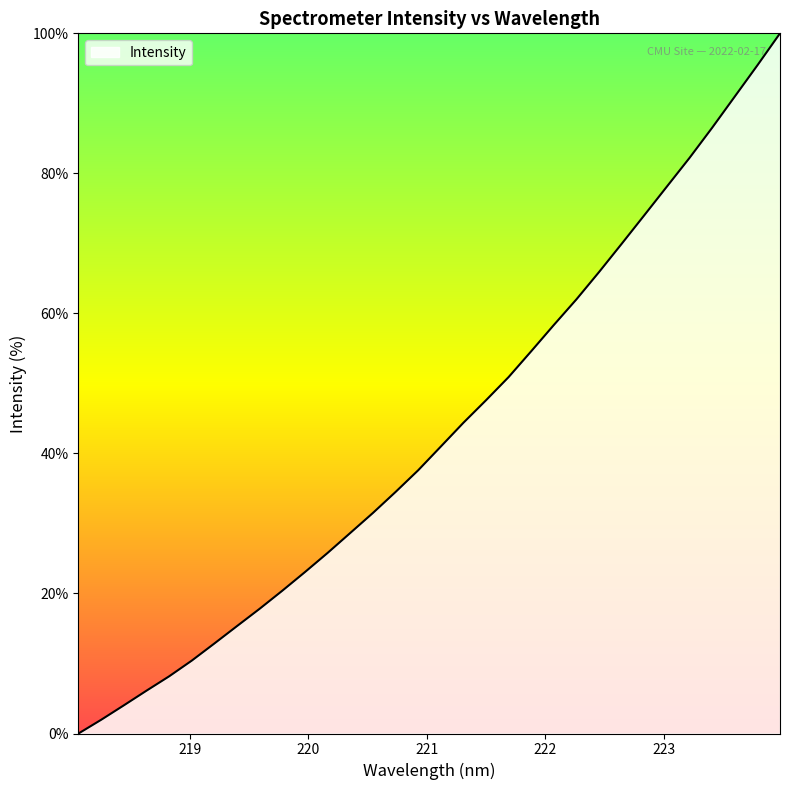

How many values are above zero?

31